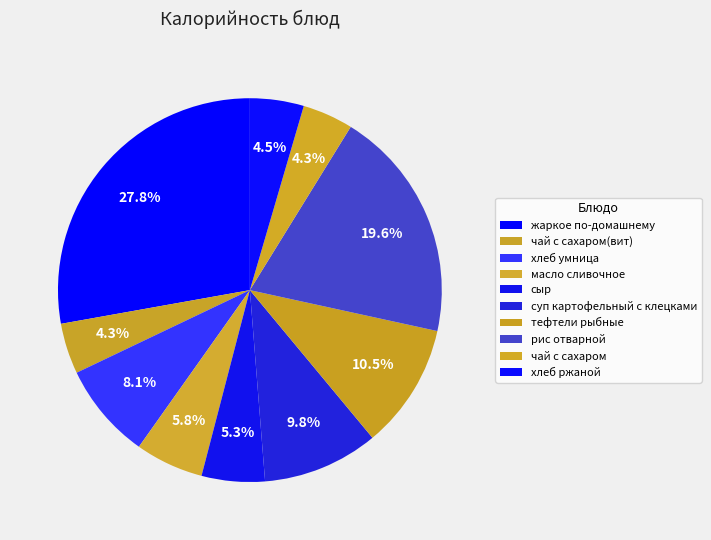

Does жаркое по-домашнему account for over 50% of the chart?

No